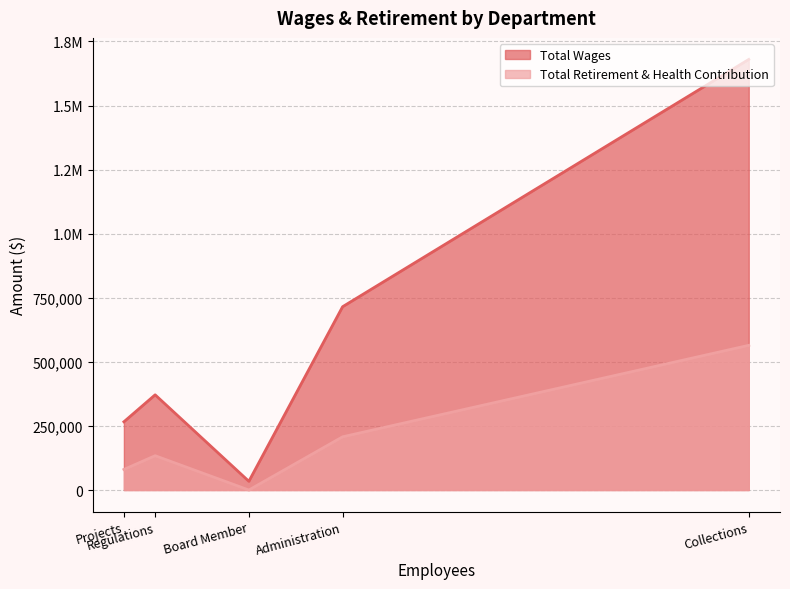

Which series changed the most between Administration and Regulations?

Total Wages